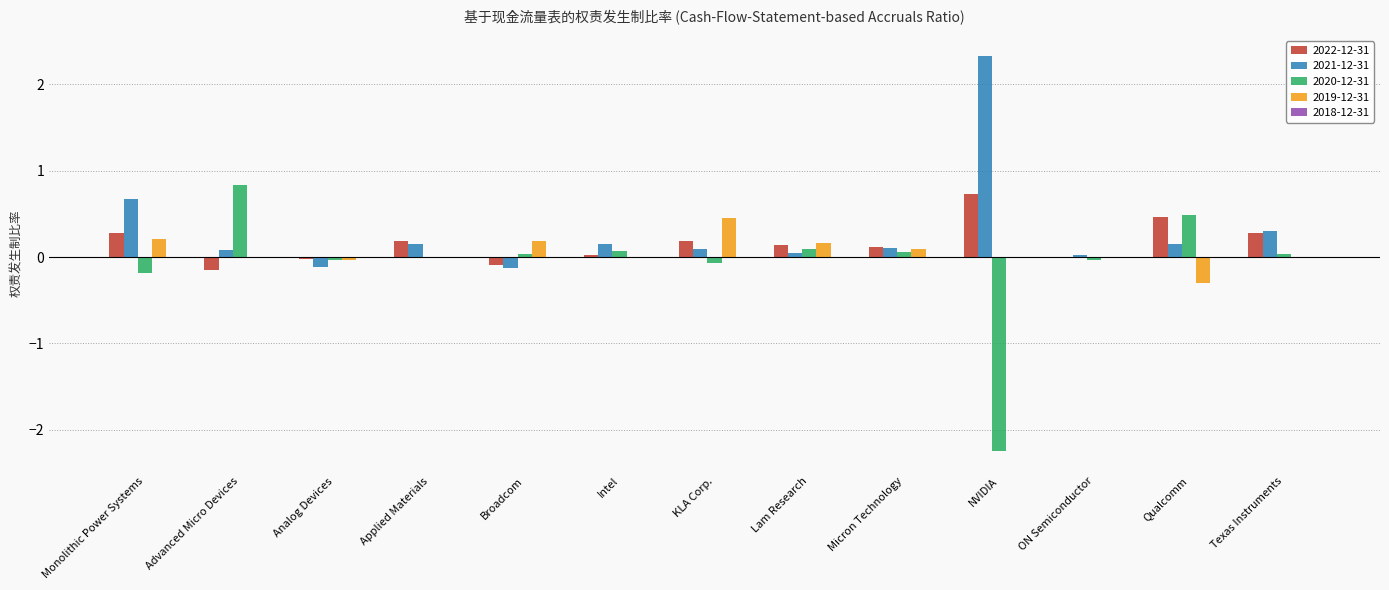

Which series has the largest range (max minus min)?

2020-12-31